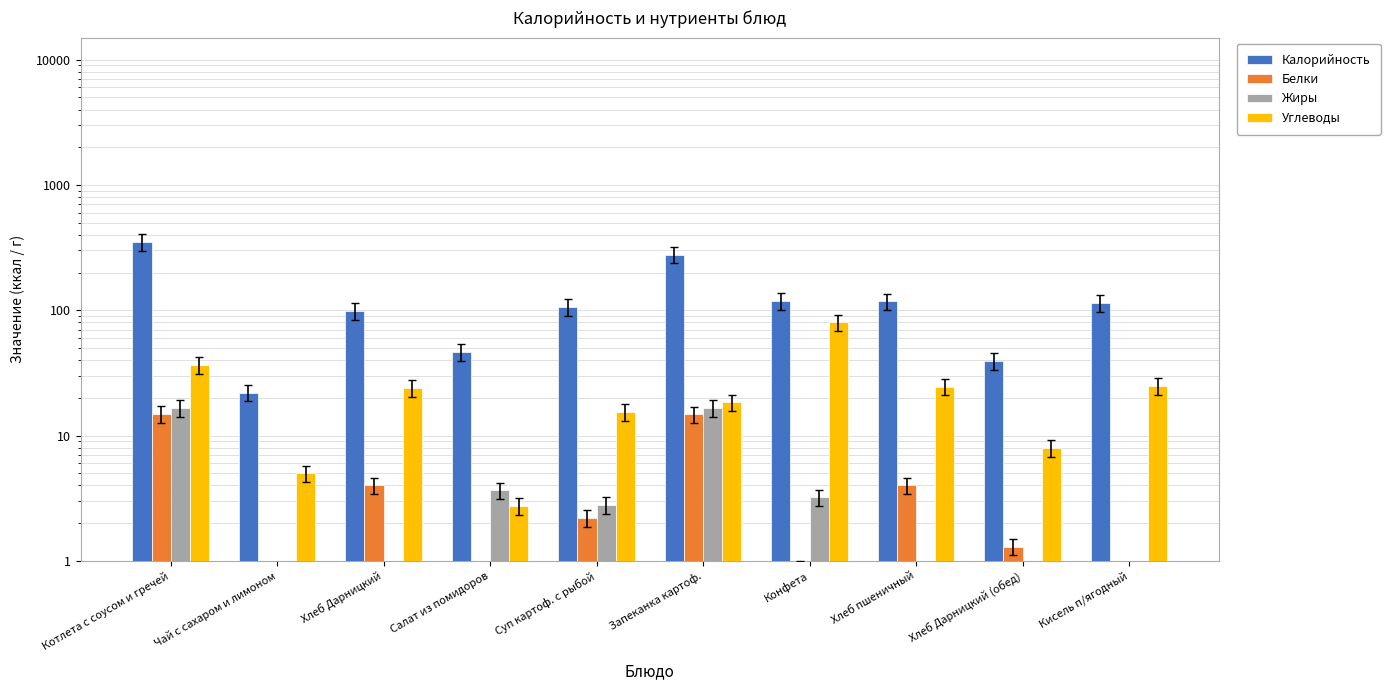

Are the bars grouped side by side (vs. stacked)?

Yes